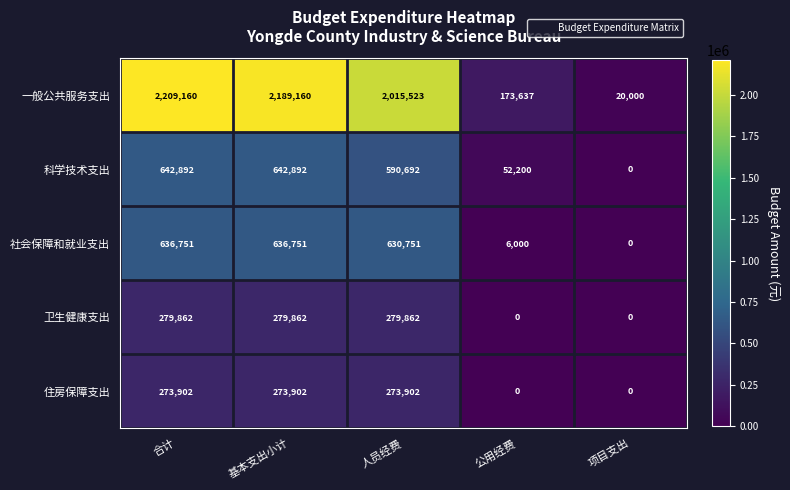

Rank the series at 人员经费 from highest to lowest value.

一般公共服务支出, 社会保障和就业支出, 科学技术支出, 卫生健康支出, 住房保障支出